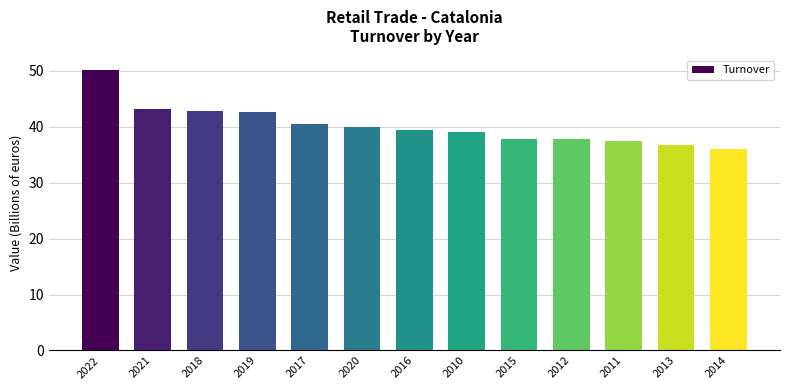

How many bars are there in total?

13